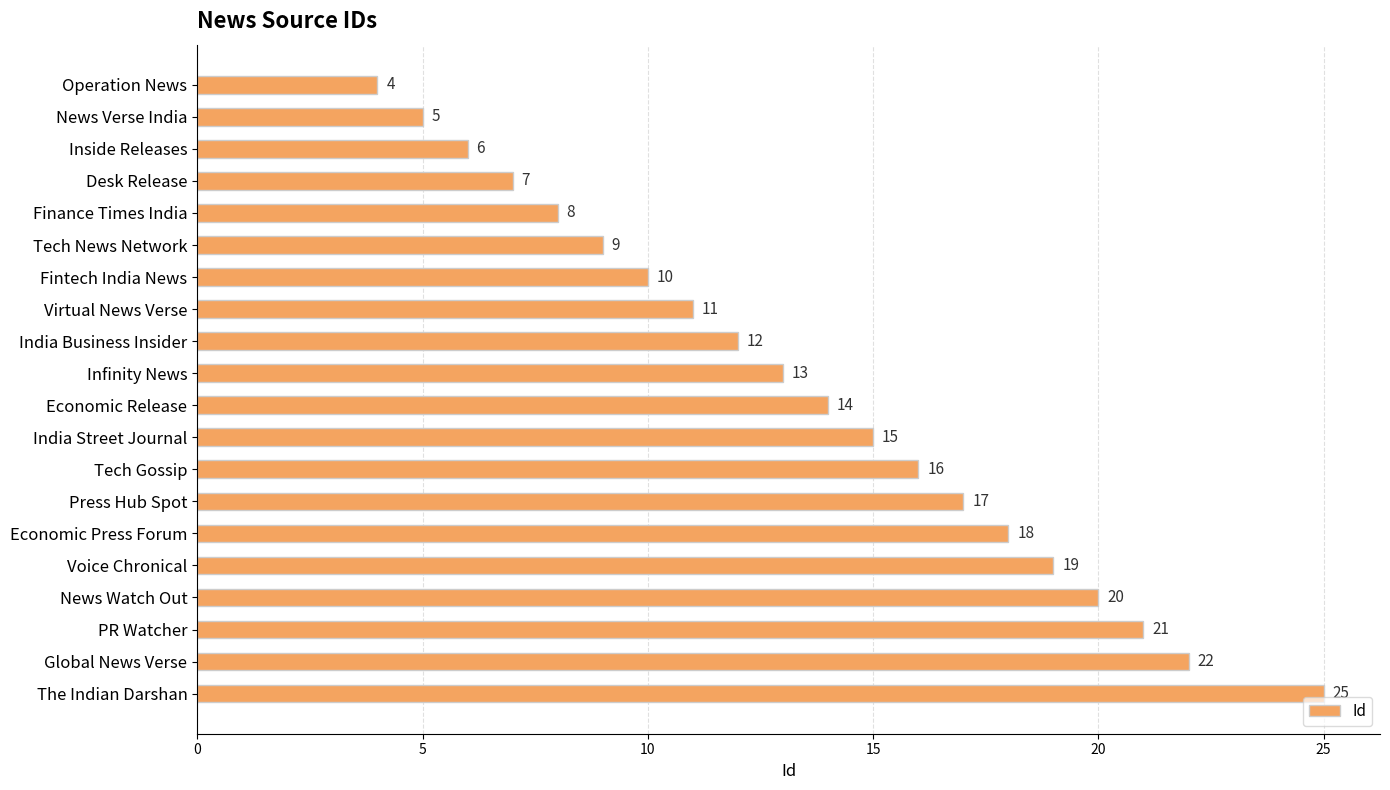

How many bars are there in total?

20